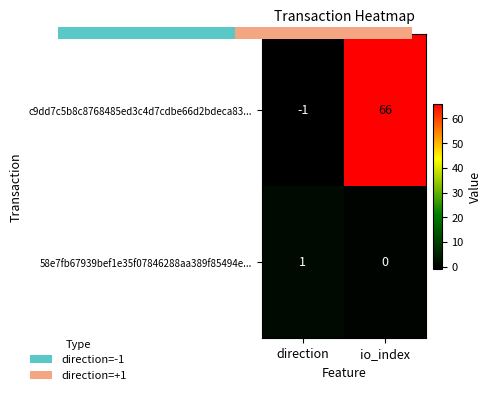

At direction, list the series in order from smallest to largest.

c9dd7c5b8c8768485ed3c4d7cdbe66d2bdeca83..., 58e7fb67939bef1e35f07846288aa389f85494e...